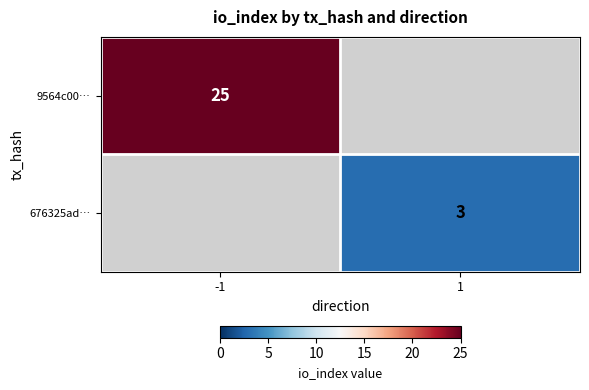

The value of 9564c00… at -1 is 25. True or false?

True